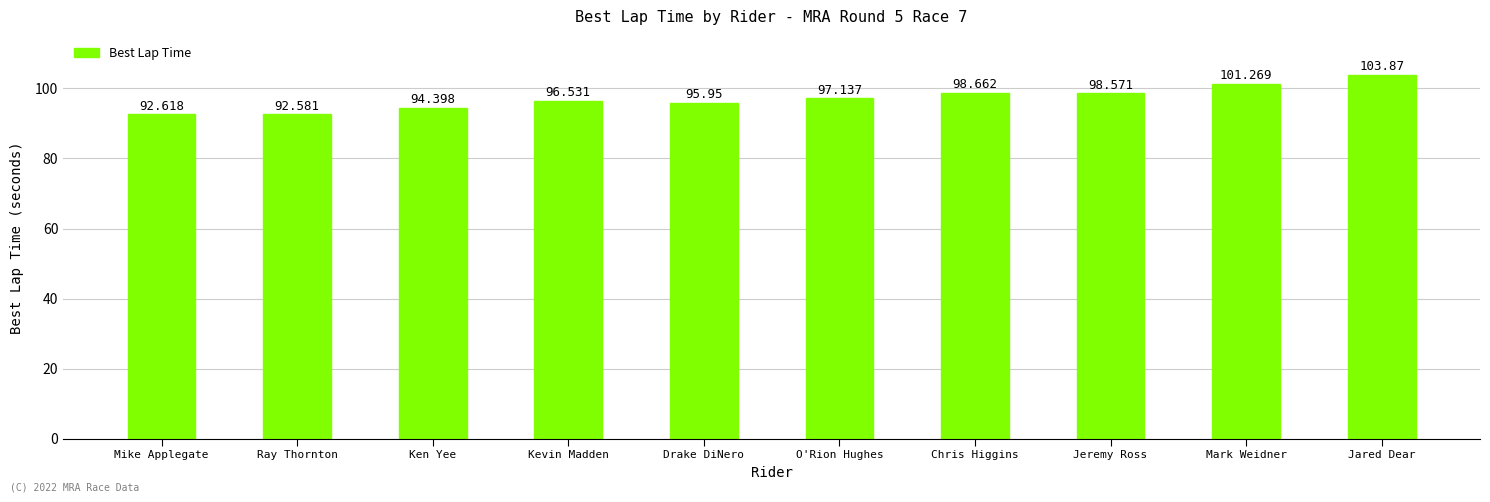

What is the minimum value shown in the chart?

92.6